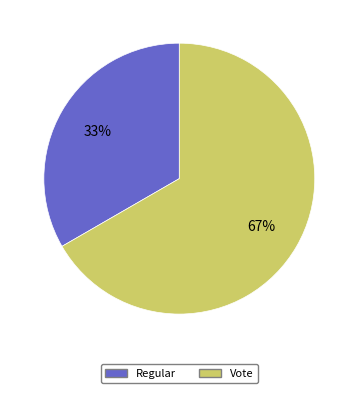

What is the ratio of the value at Vote to the value at Regular?

2.0